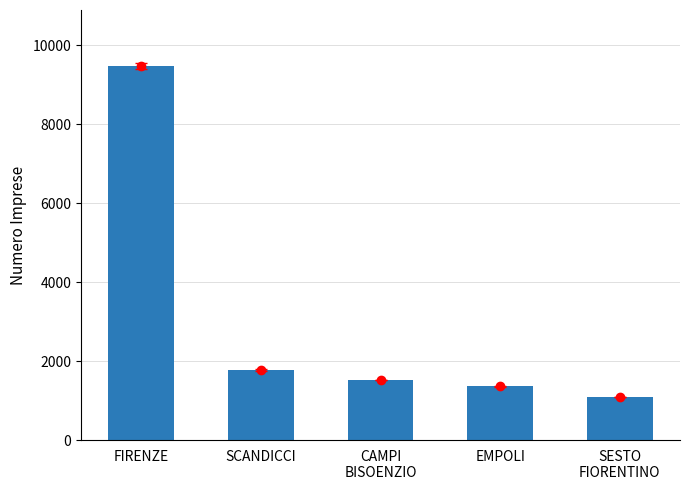

Reading left to right, transcribe all the data shown in this chart.

9472	1777	1525	1358	1092